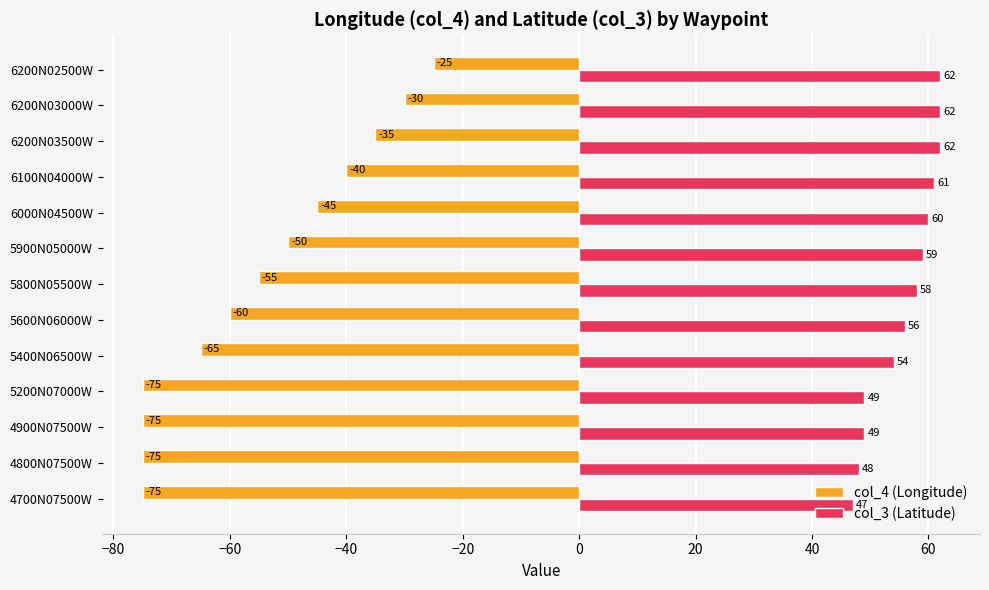

What is the sum of all col_4 (Longitude) values?

-705